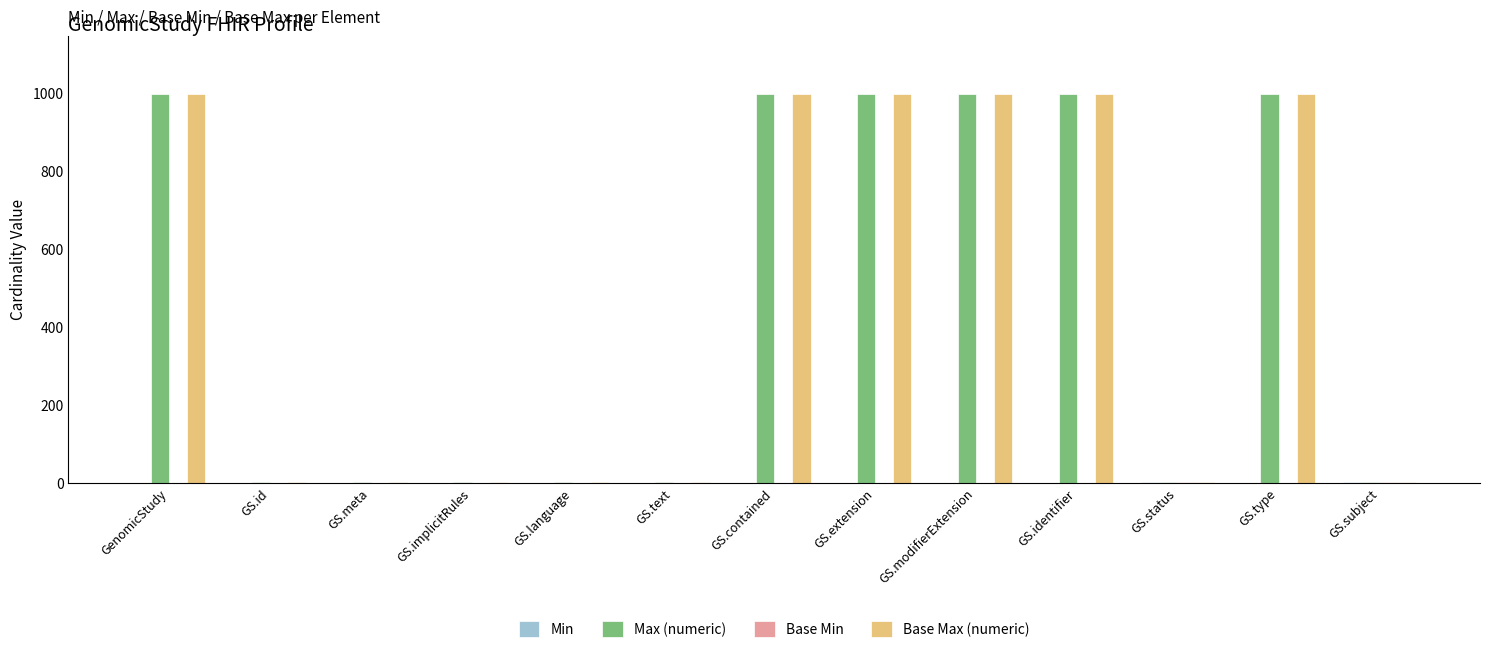

What is the total value across all series at GS.type?

1998